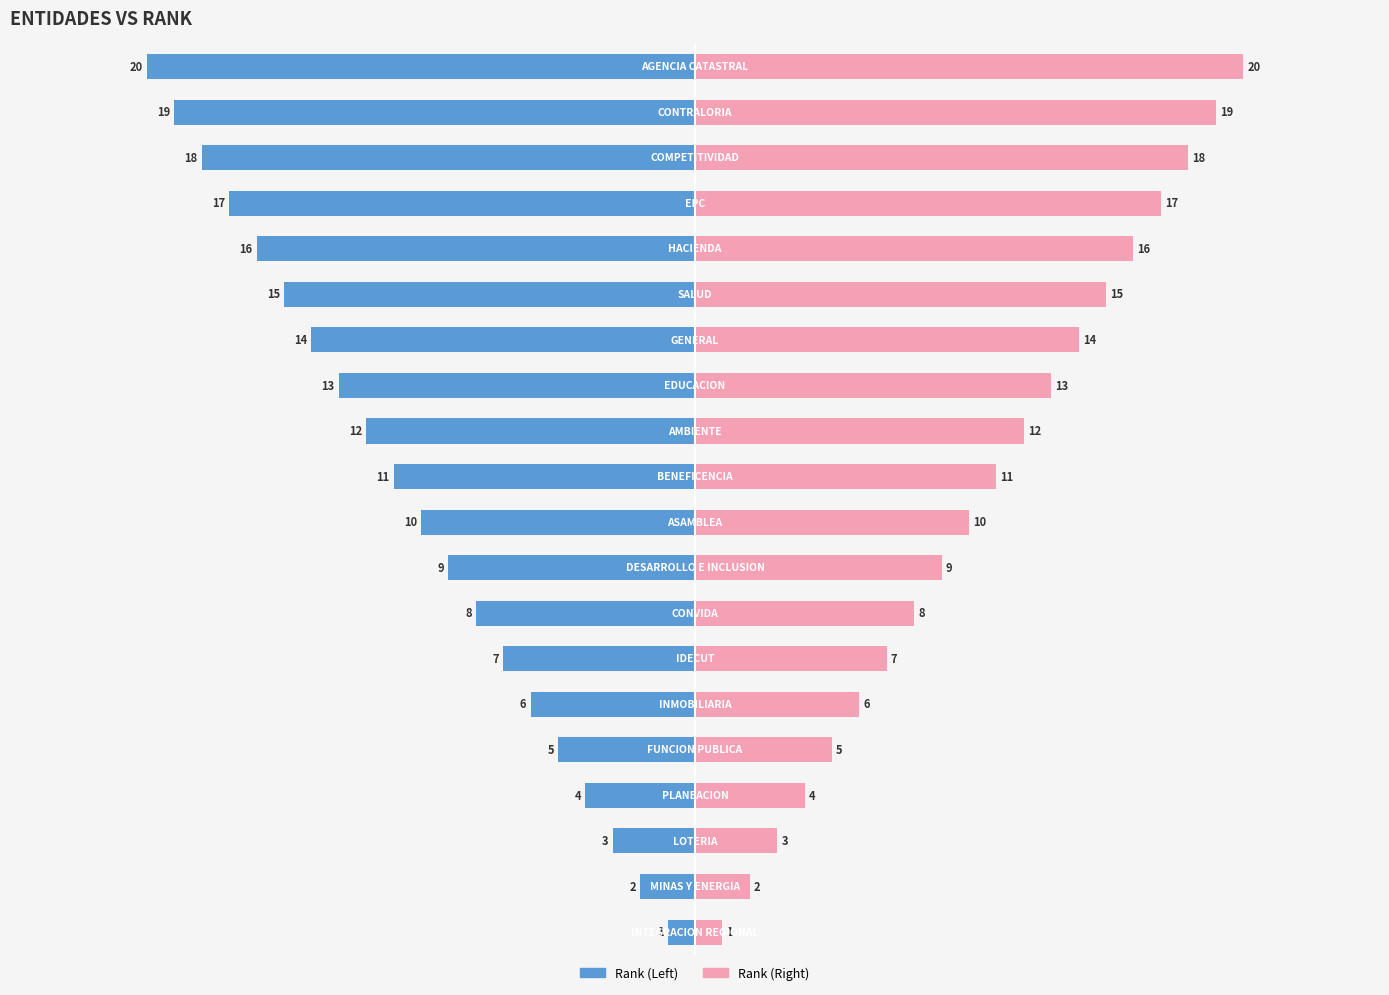

What is the difference between the second highest and minimum values in the Rank (Right) series?

18